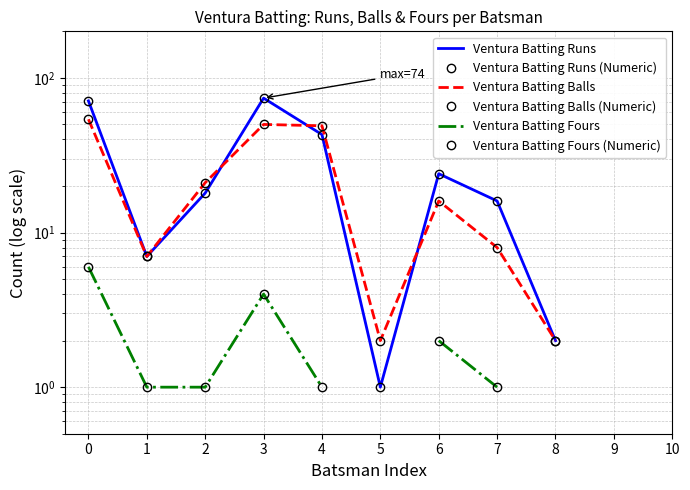

How many interior local valleys does the Ventura Batting Balls (Numeric) series have?

2